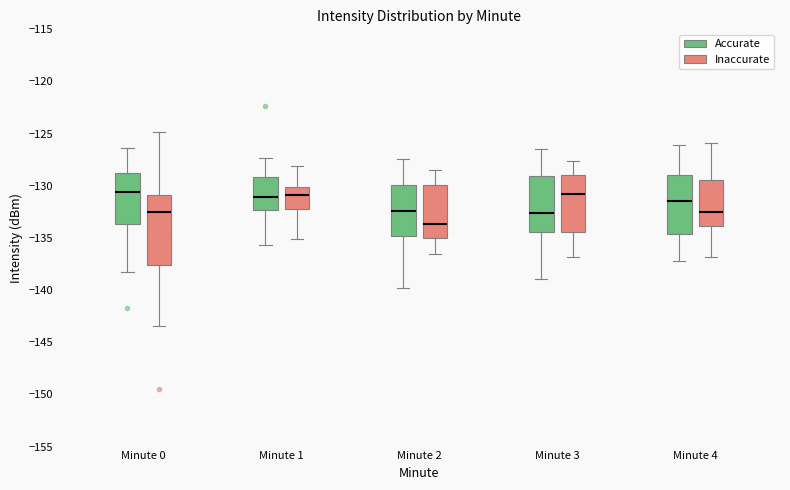

Comparing the boxes themselves (not the whiskers), which one is the tallest?

Minute 0 (Inaccurate)